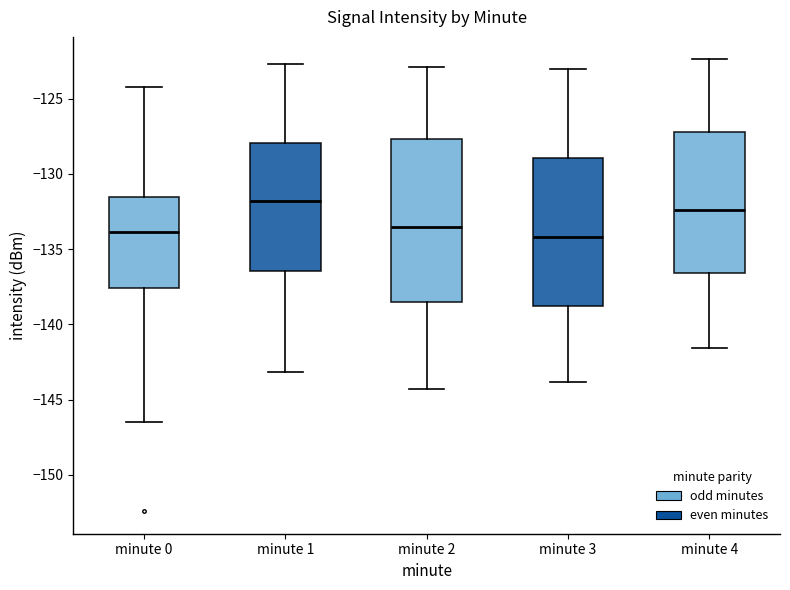

Reading left to right, read every box against the y-axis: the position of its median line, the range the box covers, and the ends of its whiskers. The values are not printed on the chart, so give them approximately, as read against the axis.

minute 0: median -134.0, box -137.5 to -131.5, whiskers -146.5 to -124.0
minute 1: median -132.0, box -136.5 to -128.0, whiskers -143.0 to -122.5
minute 2: median -133.5, box -138.5 to -127.5, whiskers -144.5 to -123.0
minute 3: median -134.0, box -139.0 to -129.0, whiskers -144.0 to -123.0
minute 4: median -132.5, box -136.5 to -127.0, whiskers -141.5 to -122.5